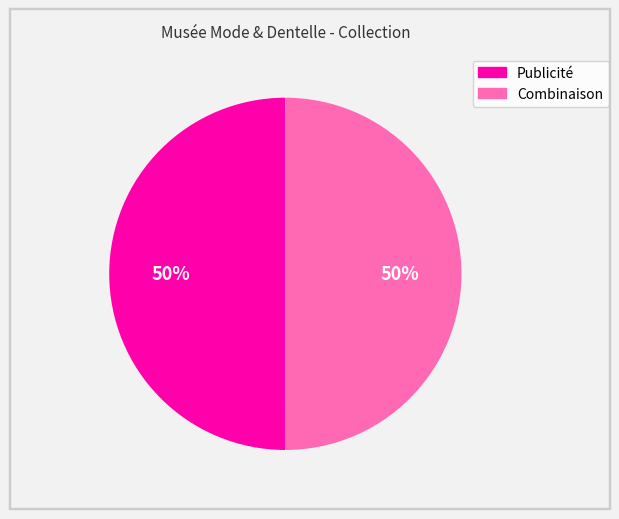

Is it true that Publicité is 35% of the pie?

False